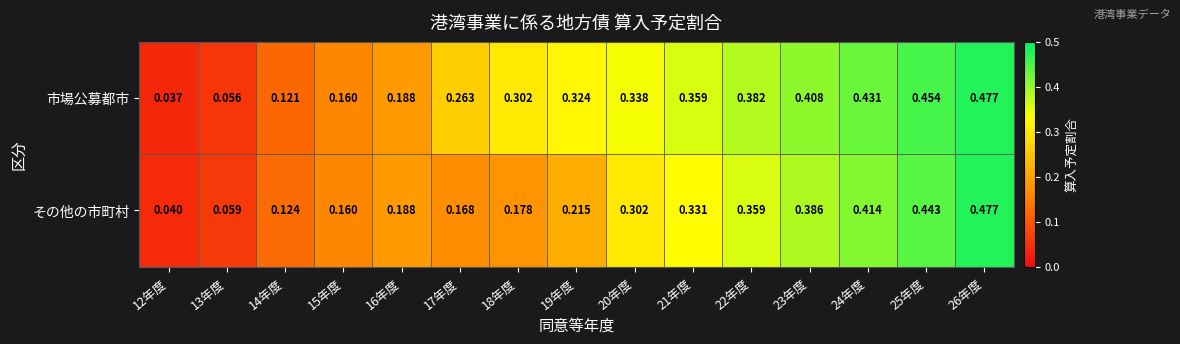

Is the value of その他の市町村 at 13年度 greater than the value of 市場公募都市 at 19年度?

No